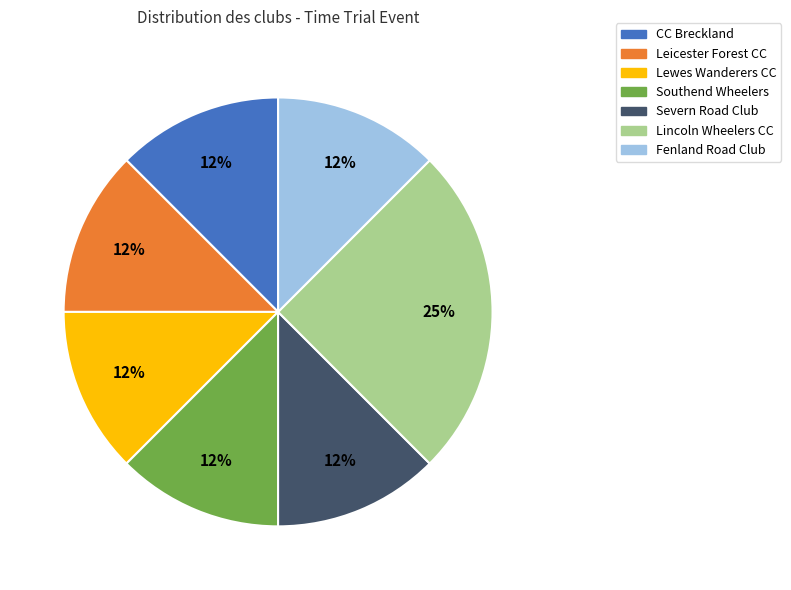

True or false: Lincoln Wheelers CC accounts for 25% of the total.

True